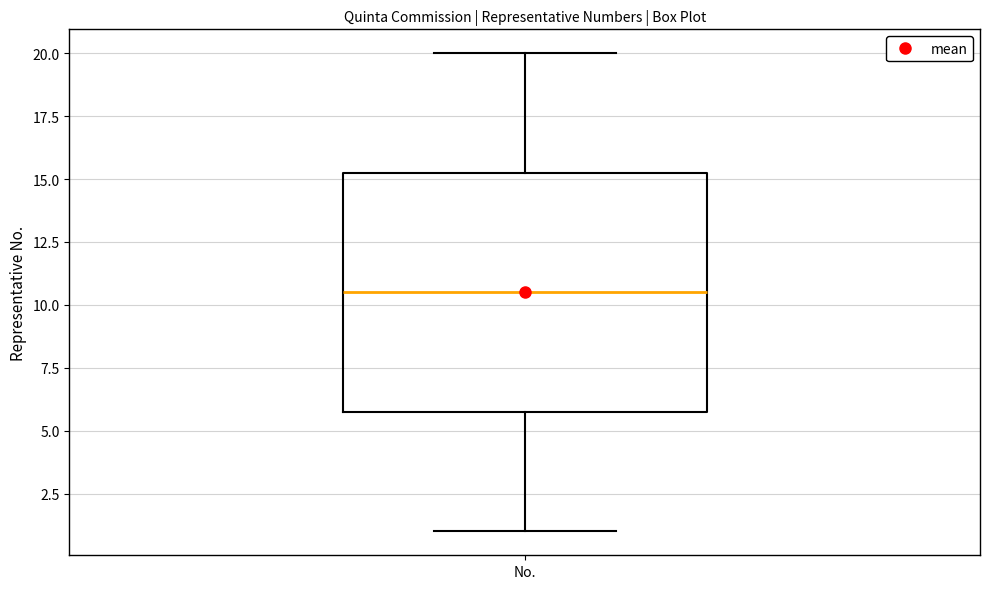

Read this box plot against the y-axis: the position of the median line, the range covered by the box, and the ends of both whiskers. The values are not printed on the chart, so give them approximately, as read against the axis.

median 10.5, box 6.0 to 15.5, whiskers 1.0 to 20.0